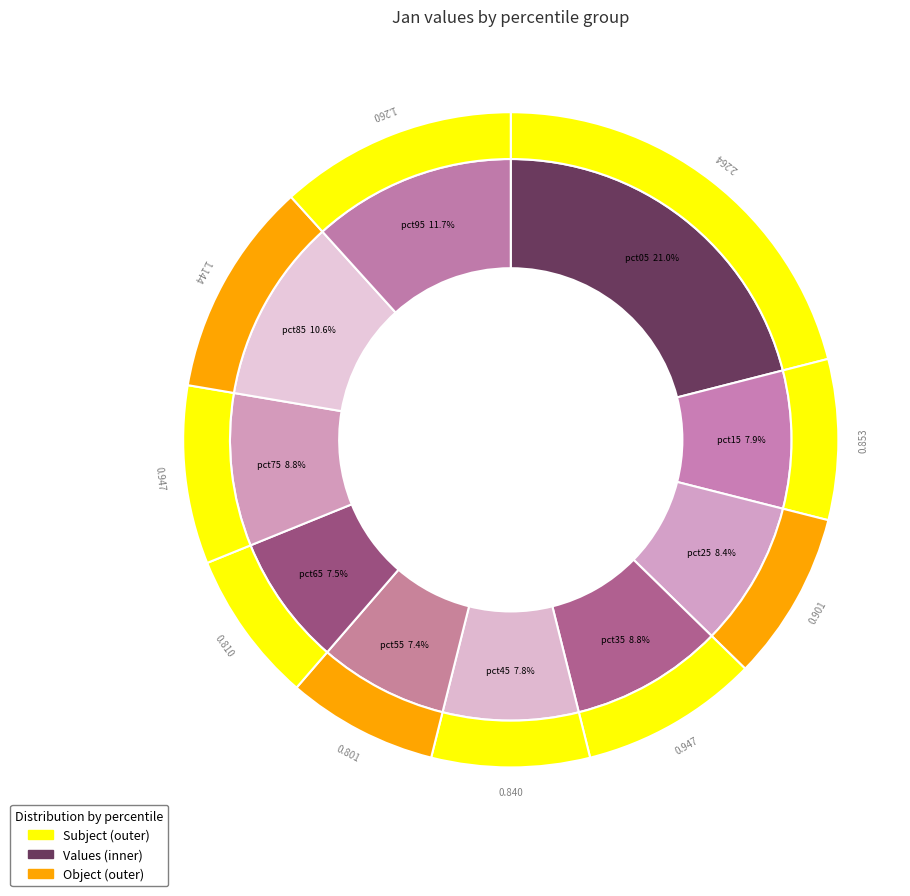

Combined, what portion of the pie is pct25 and pct35?

17.2%